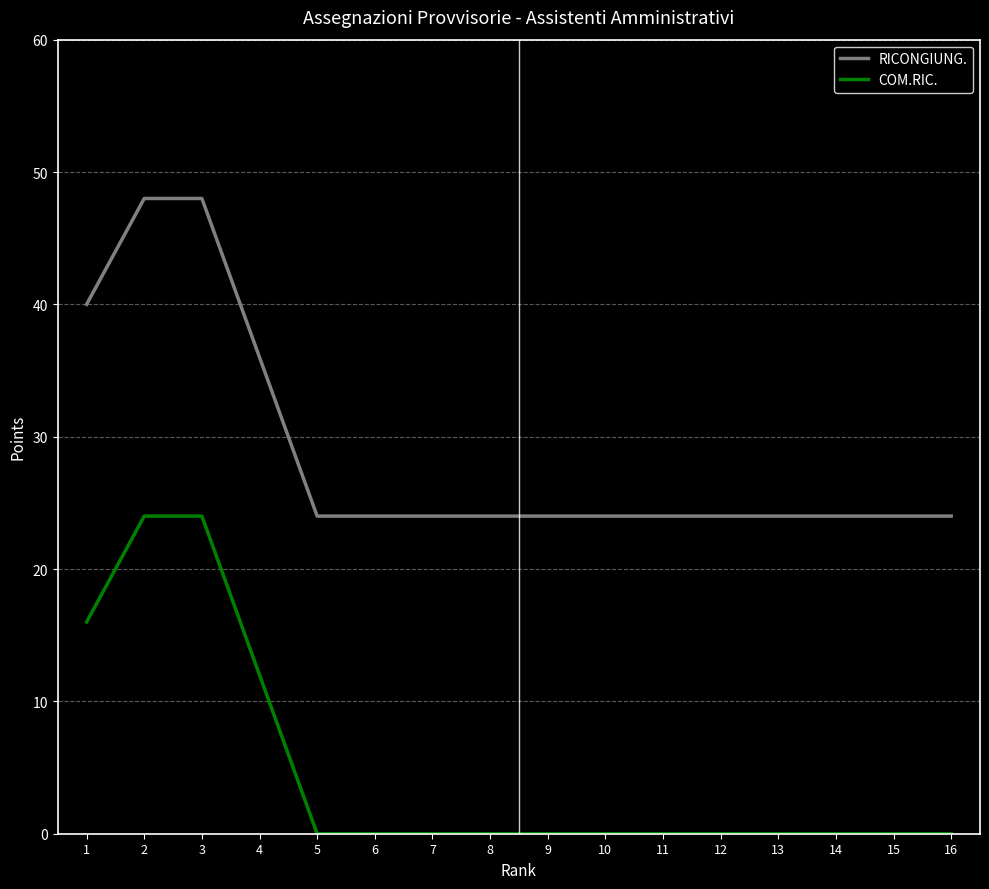

How many lines are shown in the chart?

2